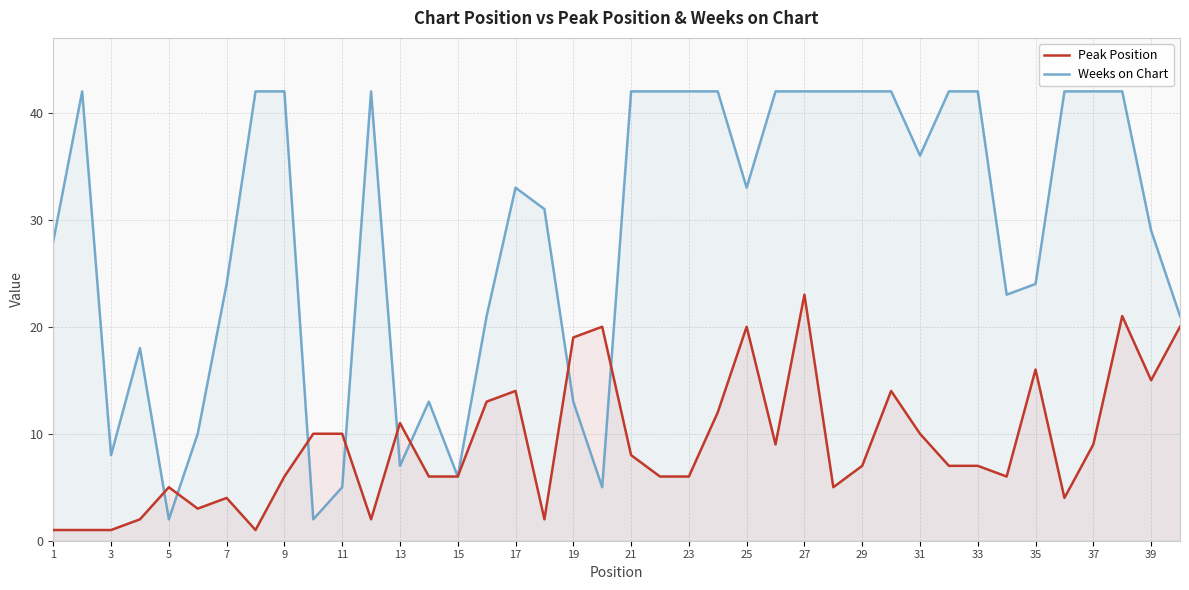

What is the total value across all series at 11?

15